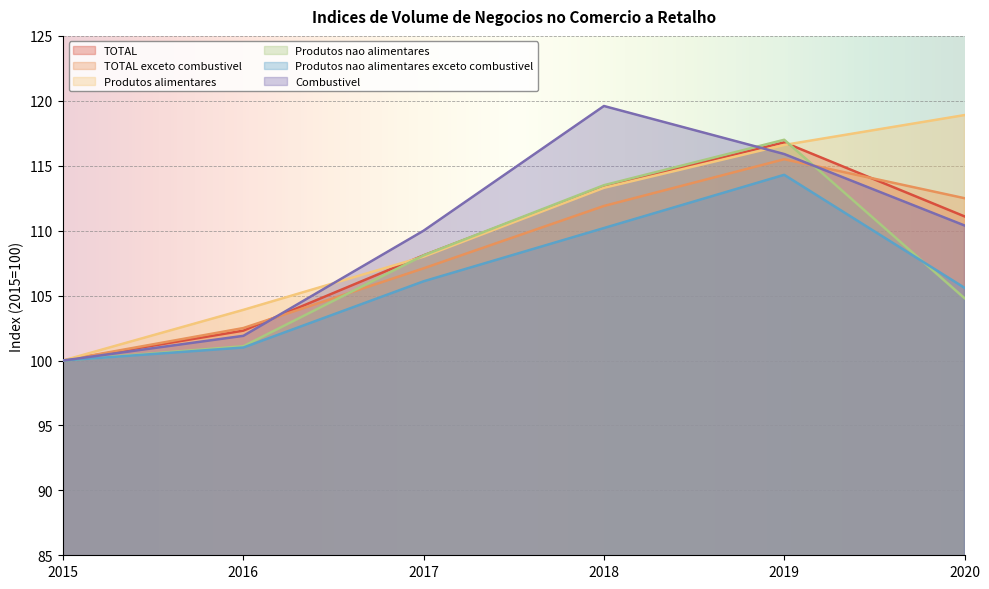

What is the smallest value displayed?

100.0